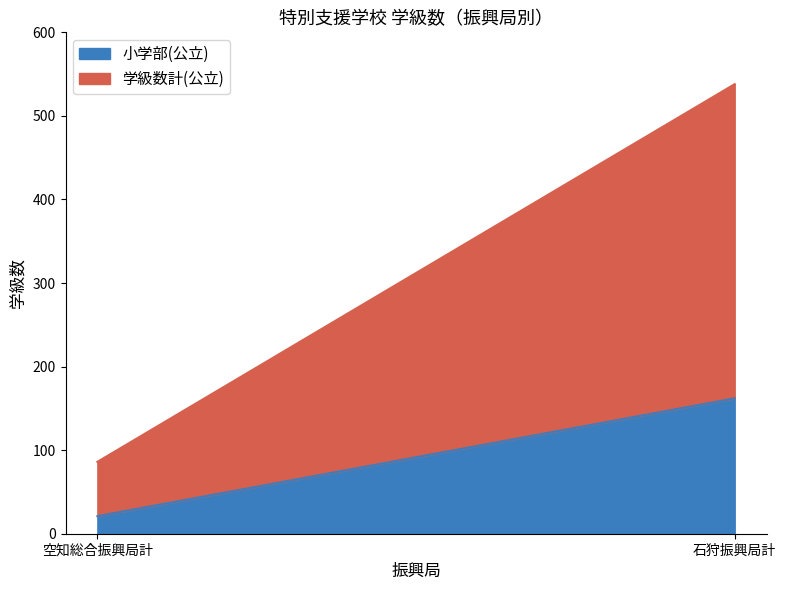

True or false: 高等部(公立) and 学級数計 cross at least once.

False